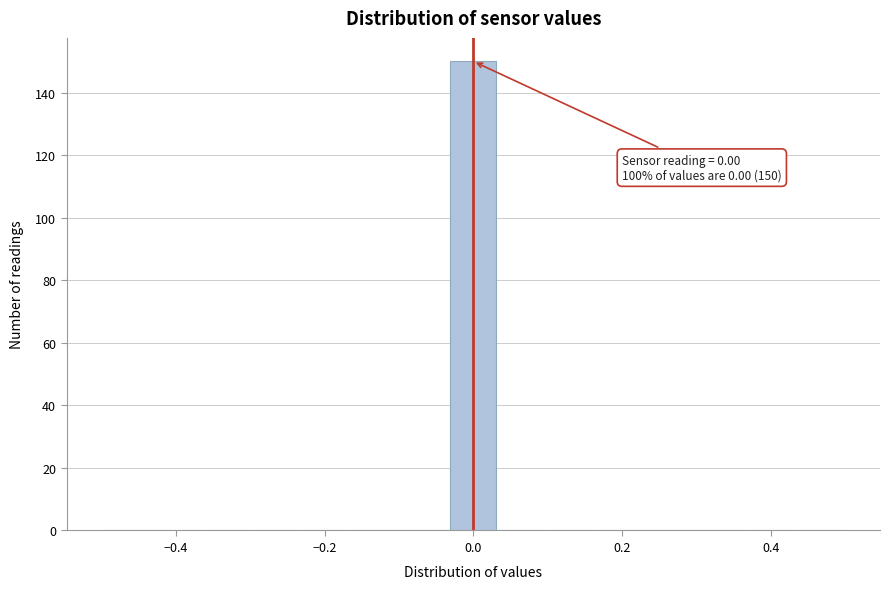

Read against the x-axis, roughly where is the centre of the tallest bar?

0.00